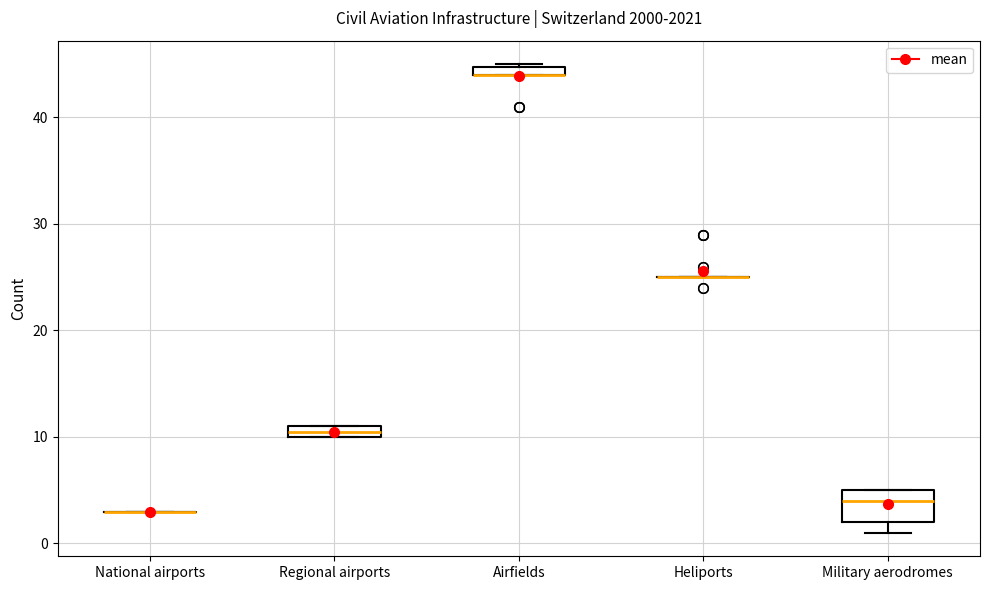

Which box is the tallest, from its lower edge to its upper edge?

Military aerodromes